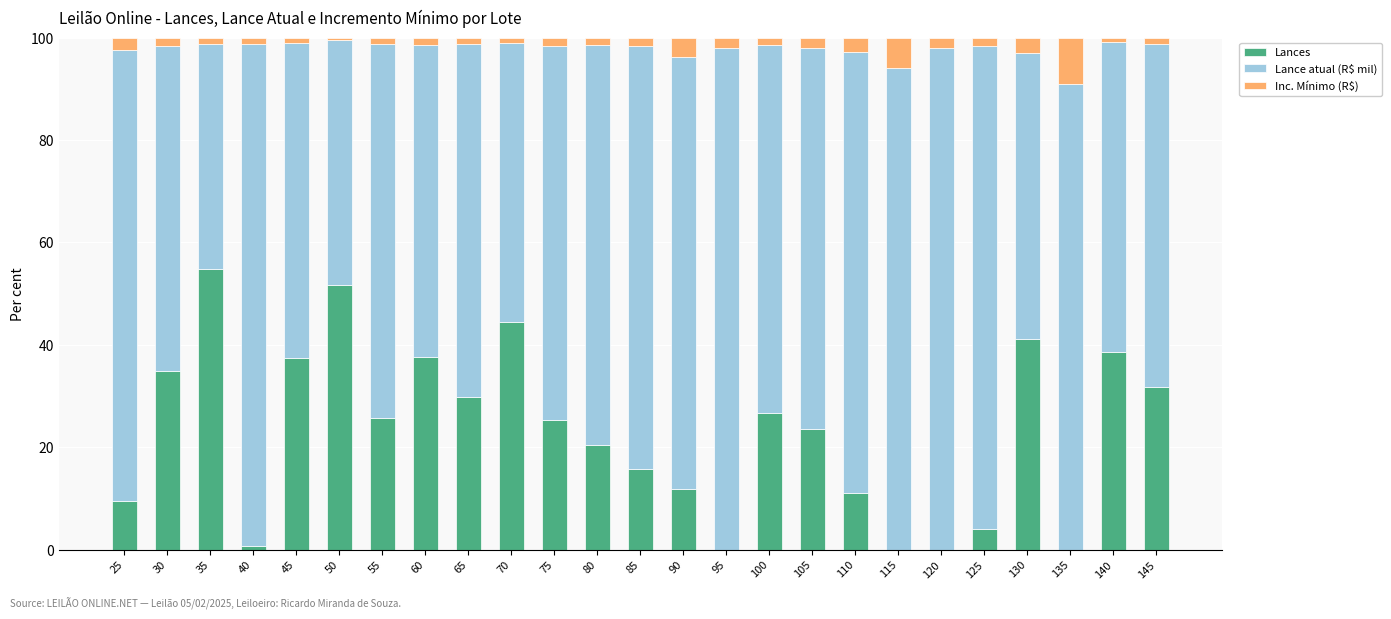

Which category has the highest value in the Lances series?

35